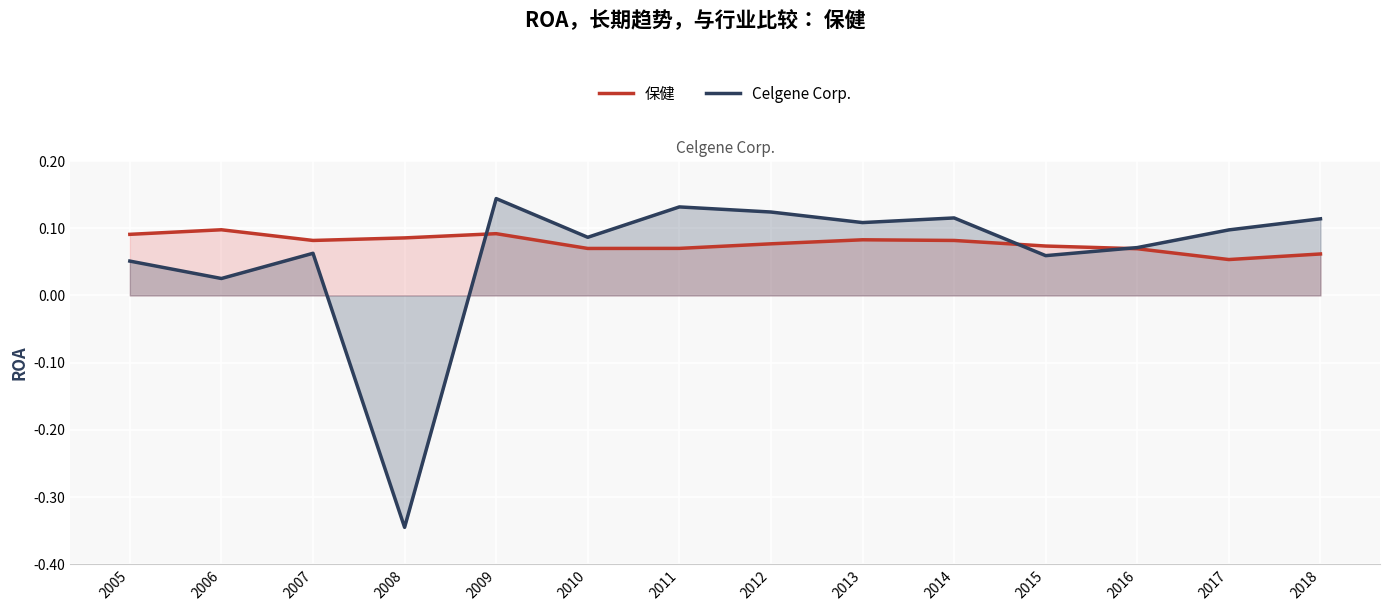

Between which two adjacent categories do Celgene Corp. and 保健 first intersect?

2008 and 2009